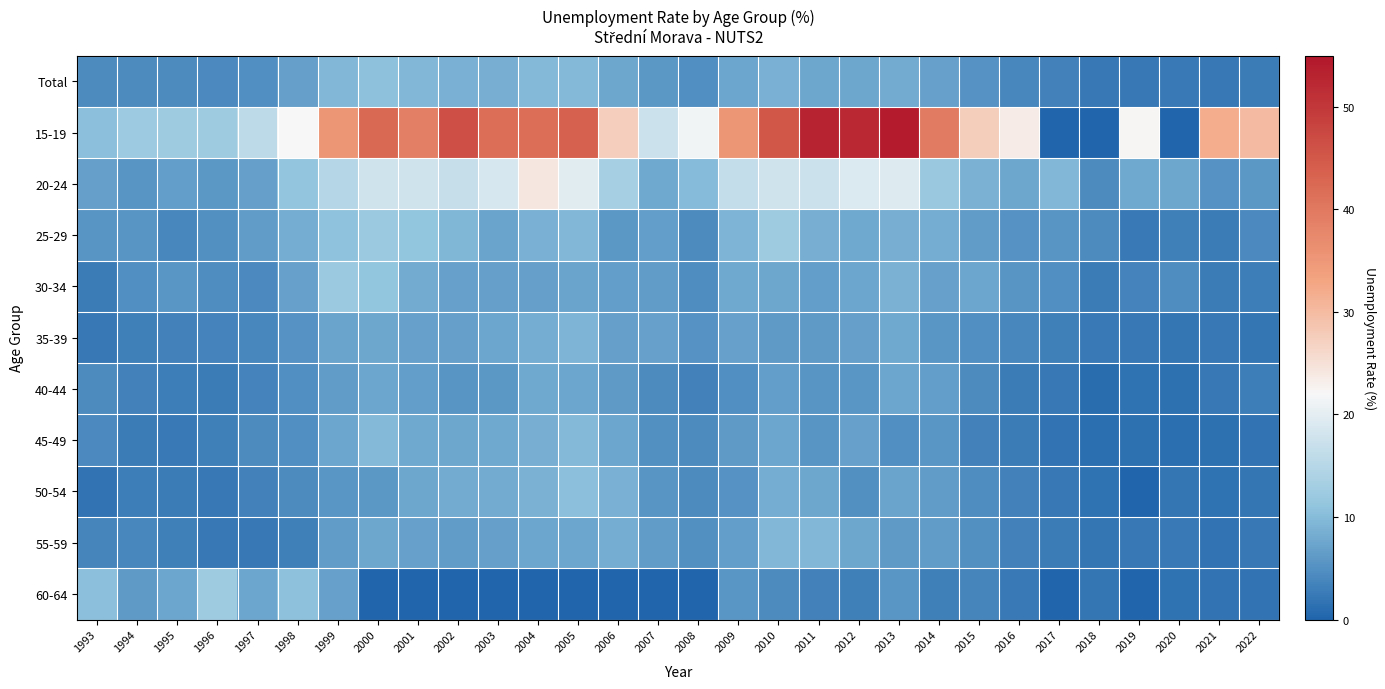

Which category has the lowest value across all series?

2017